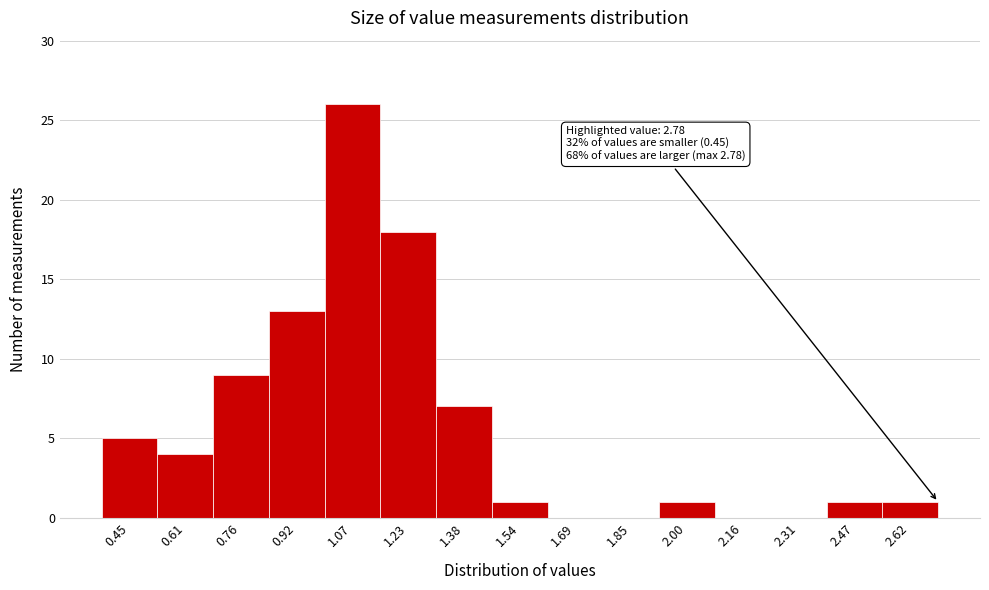

Reading right to left, list all the values displayed in this chart.

2.62=1	2.47=1	2.31=0	2.16=0	2.00=1	1.85=0	1.69=0	1.54=1	1.38=7	1.23=18	1.07=26	0.92=13	0.76=9	0.61=4	0.45=5